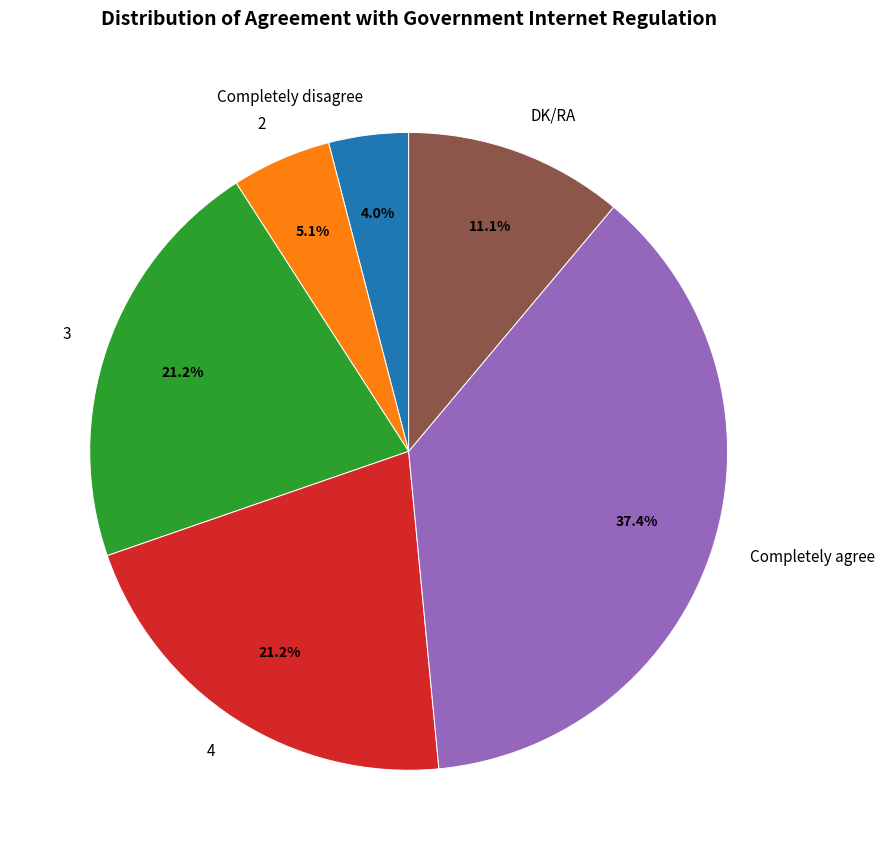

How many slices are in this pie chart?

6